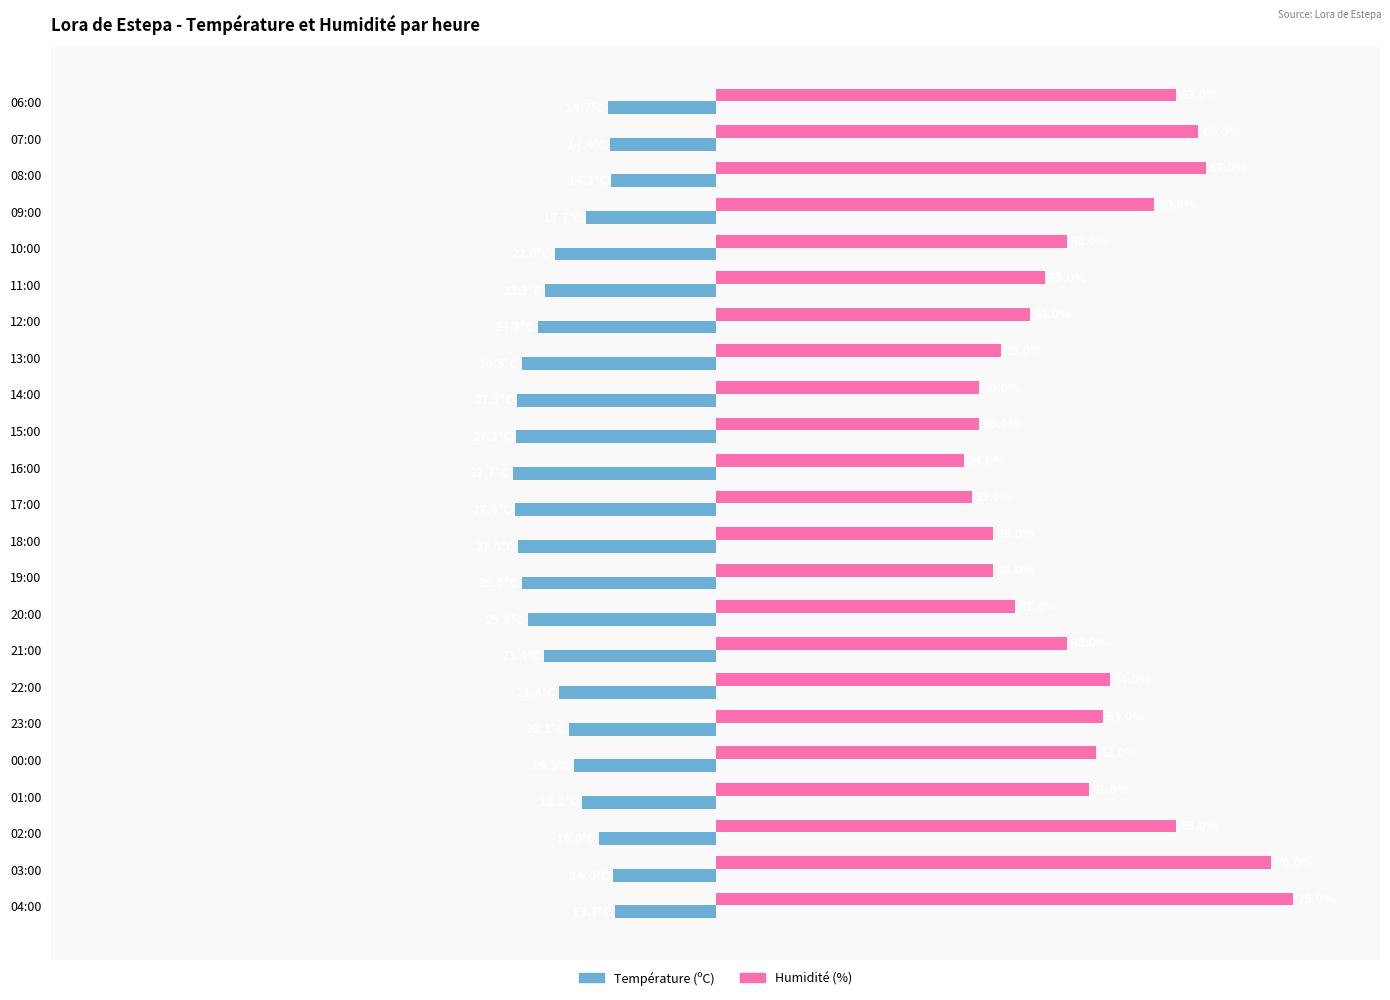

Rank the series by their average value, from lowest to highest.

Température (ºC), Humidité (%)